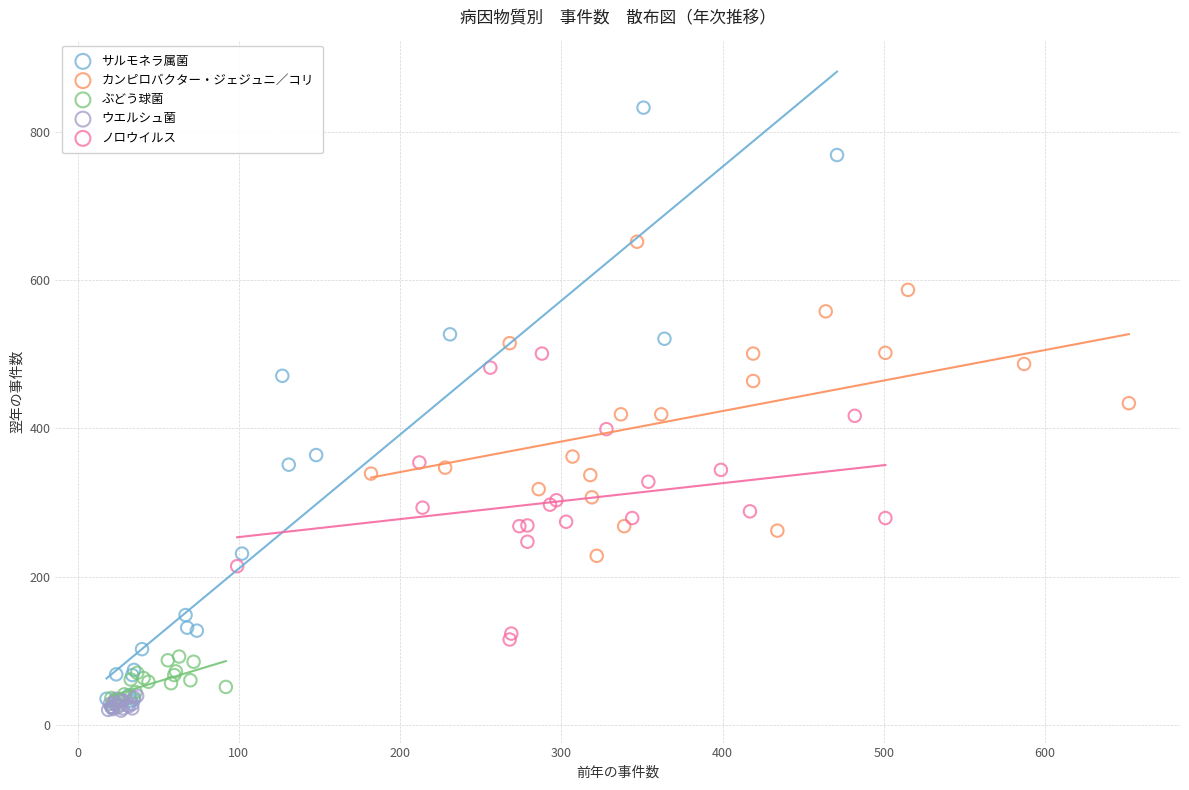

What are all the series names shown in the legend?

サルモネラ属菌, カンピロバクター・ジェジュニ／コリ, ぶどう球菌, ウエルシュ菌, ノロウイルス